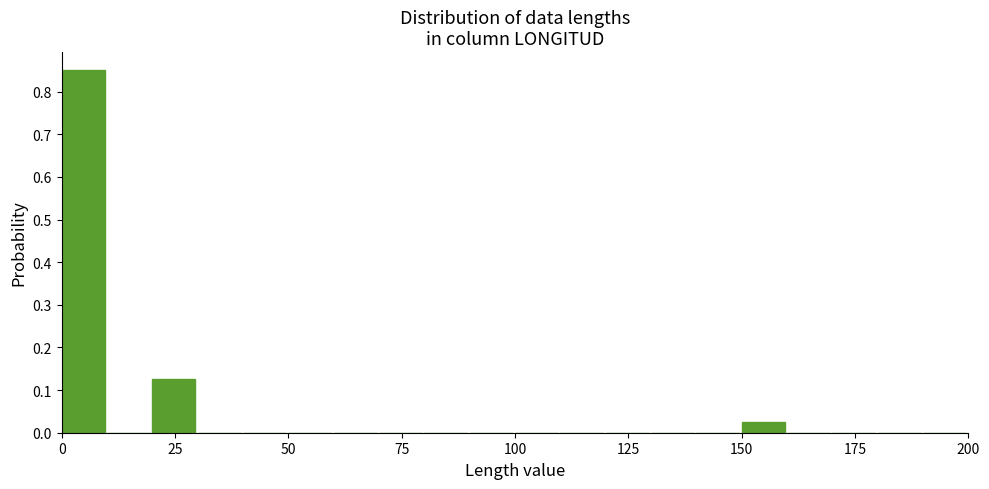

Around what value on the x-axis is the tallest bar? Give the approximate position of its centre, as read against the axis.

5